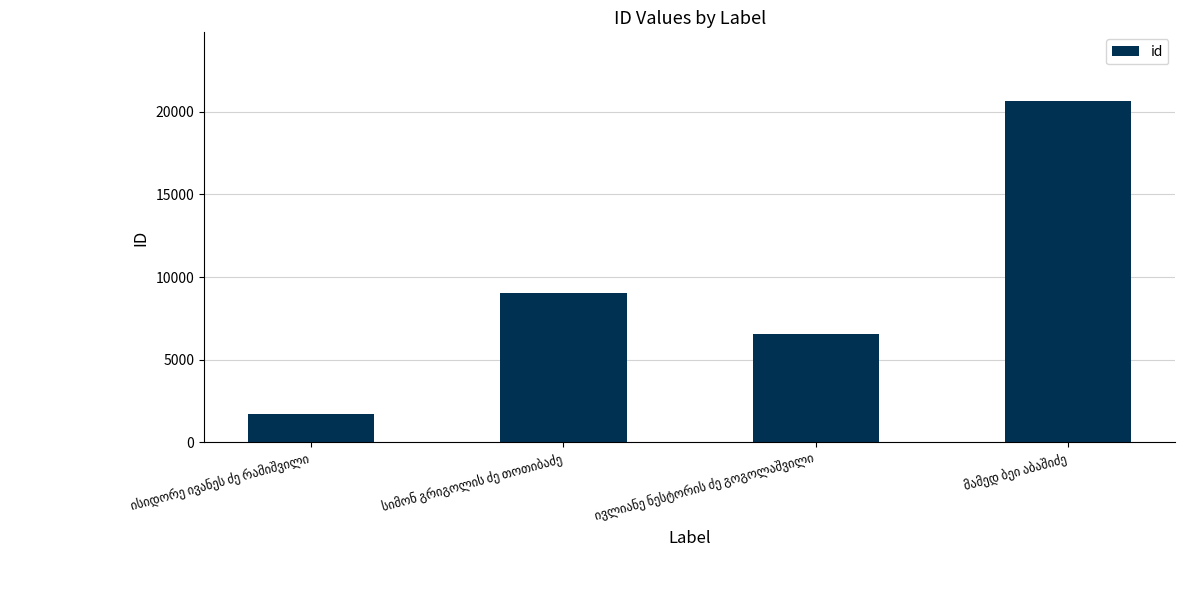

What is the smallest value displayed?

1712